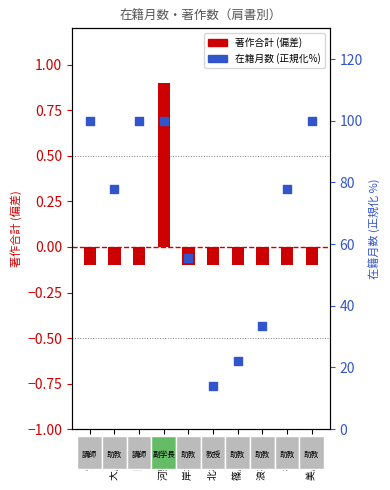

At which category is the sum across all series the highest?

河野 文昭